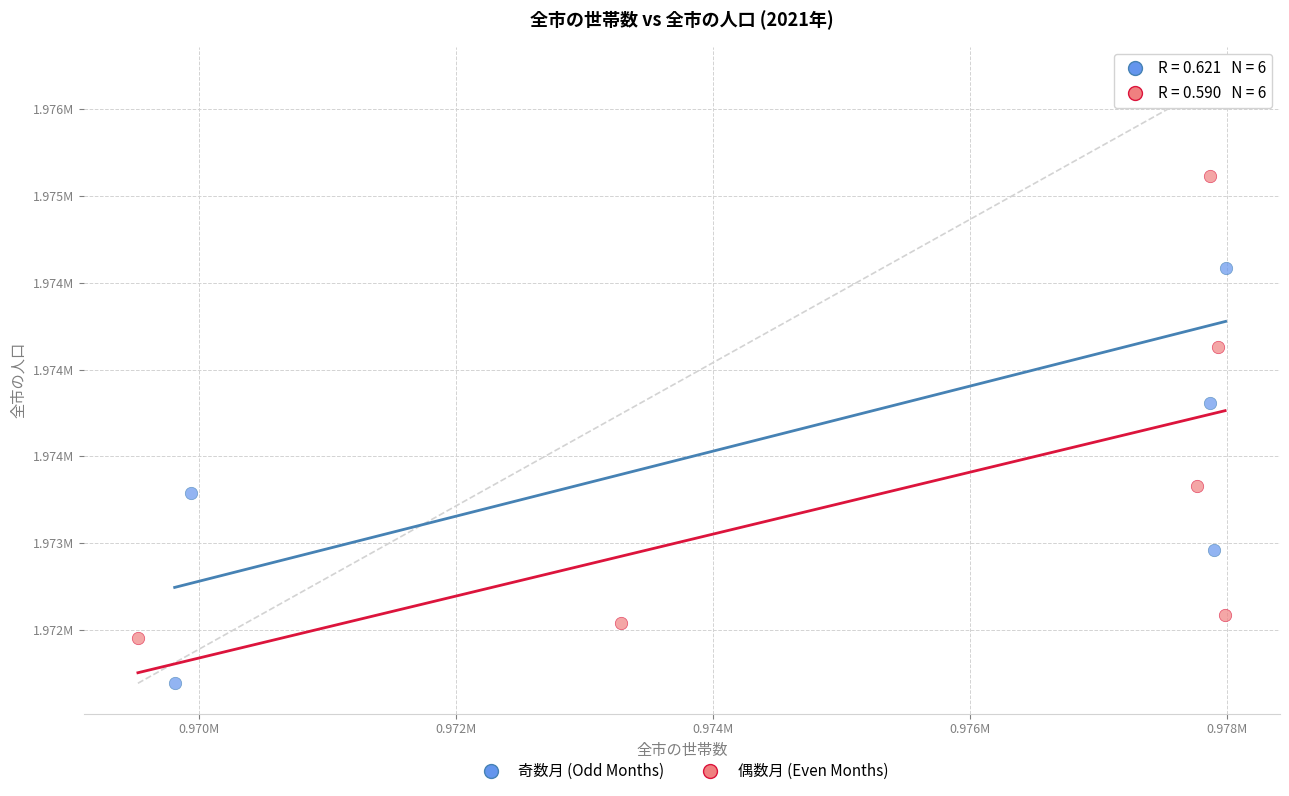

What are all the series names shown in the legend?

奇数月 (Odd Months), 偶数月 (Even Months)